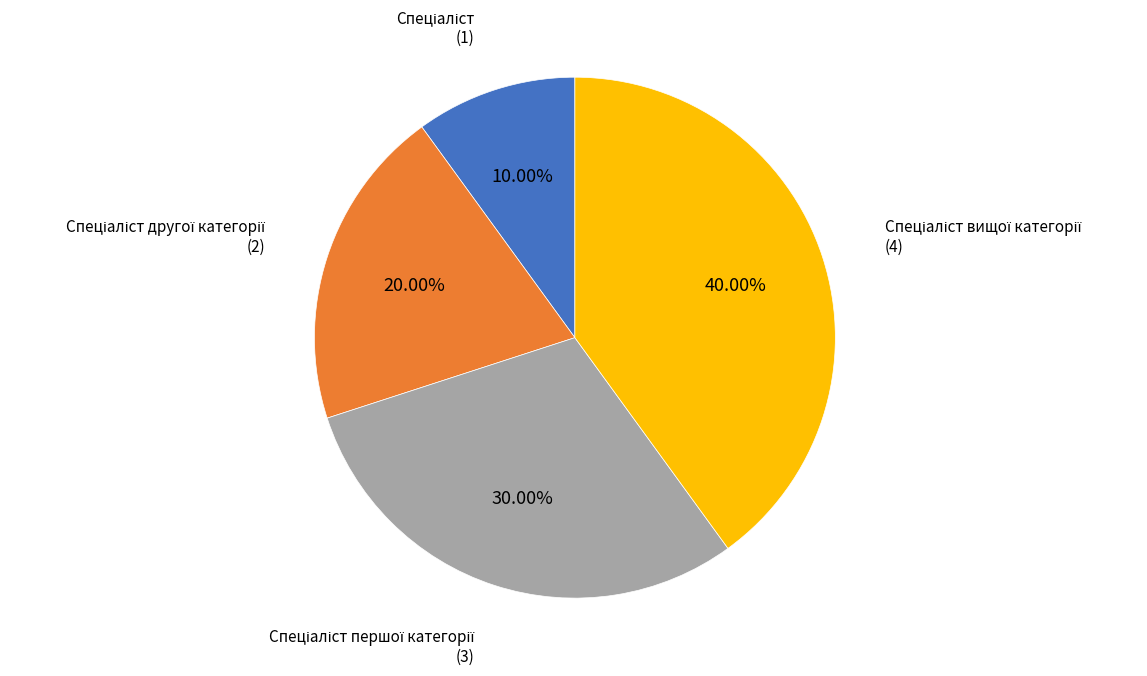

Does any single category account for the majority?

No